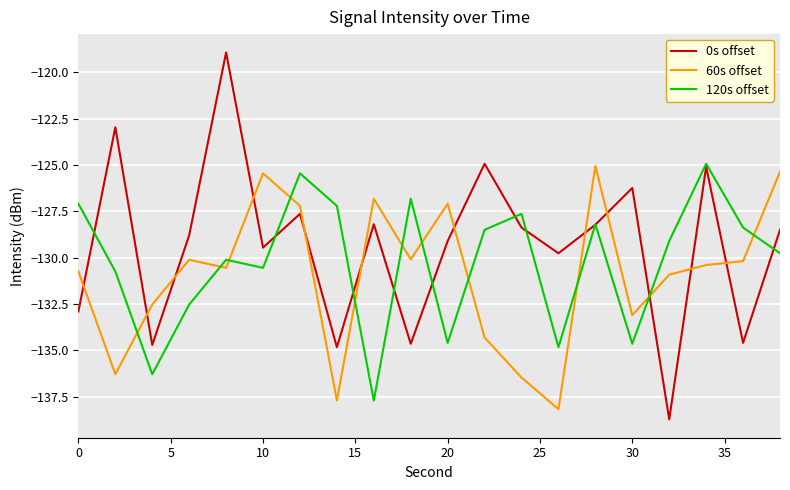

Which series has the largest total across all categories?

0s offset